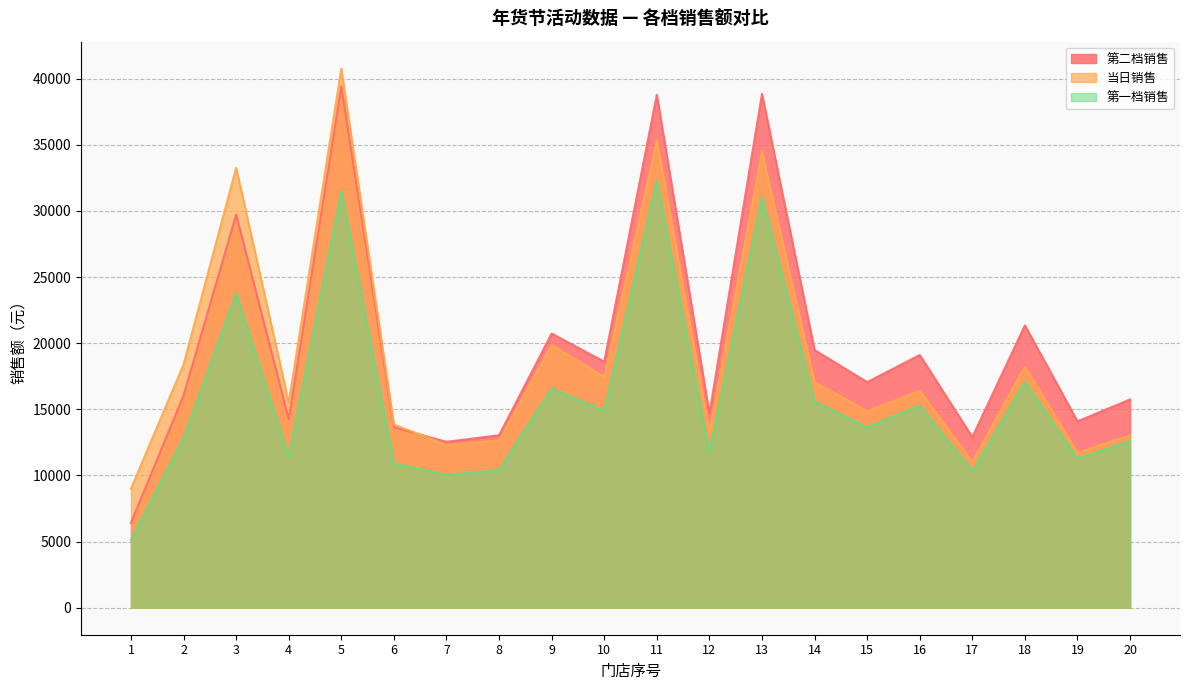

How many data points in 第二档销售 are less than 17060?

10